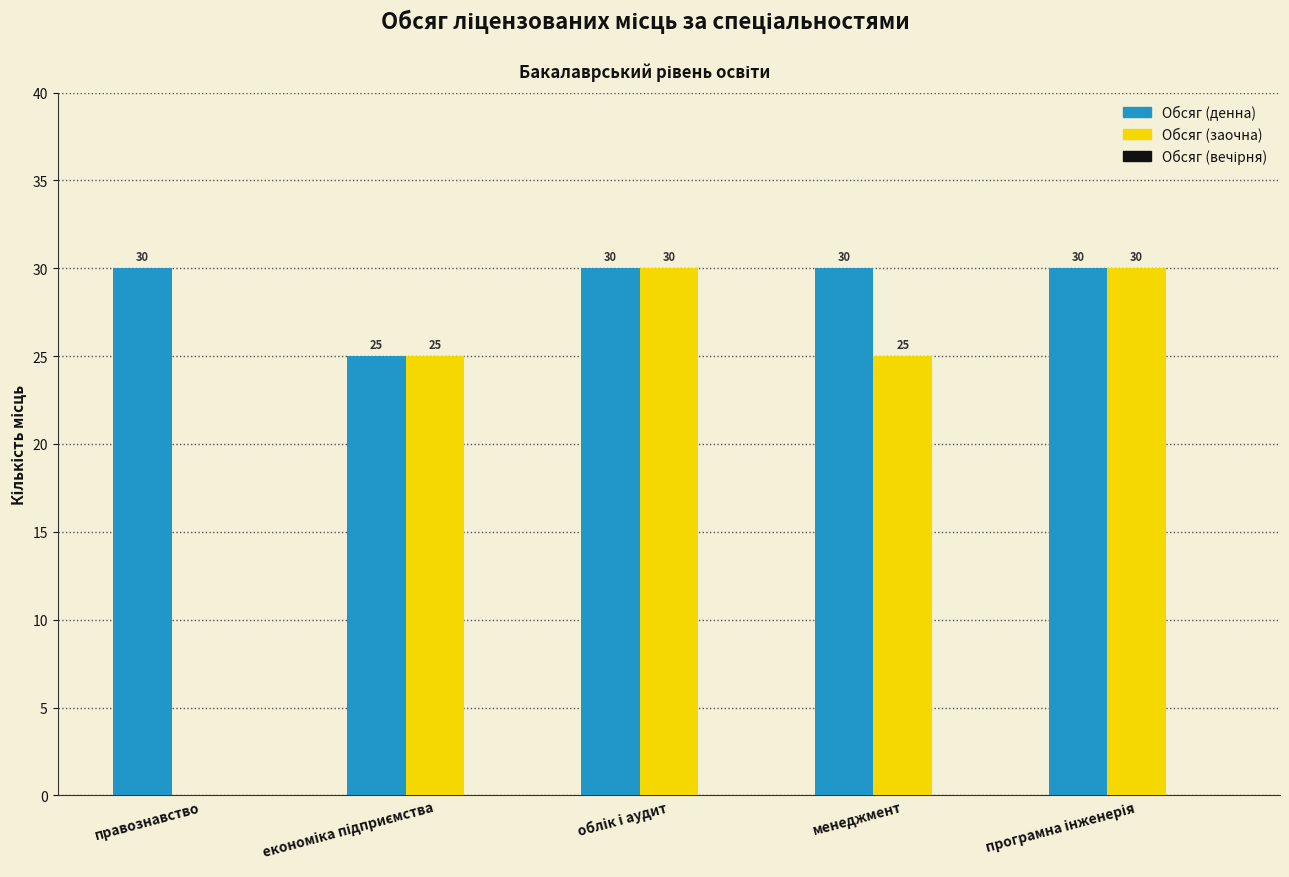

Which series changed the most between правознавство and менеджмент?

Обсяг (заочна)